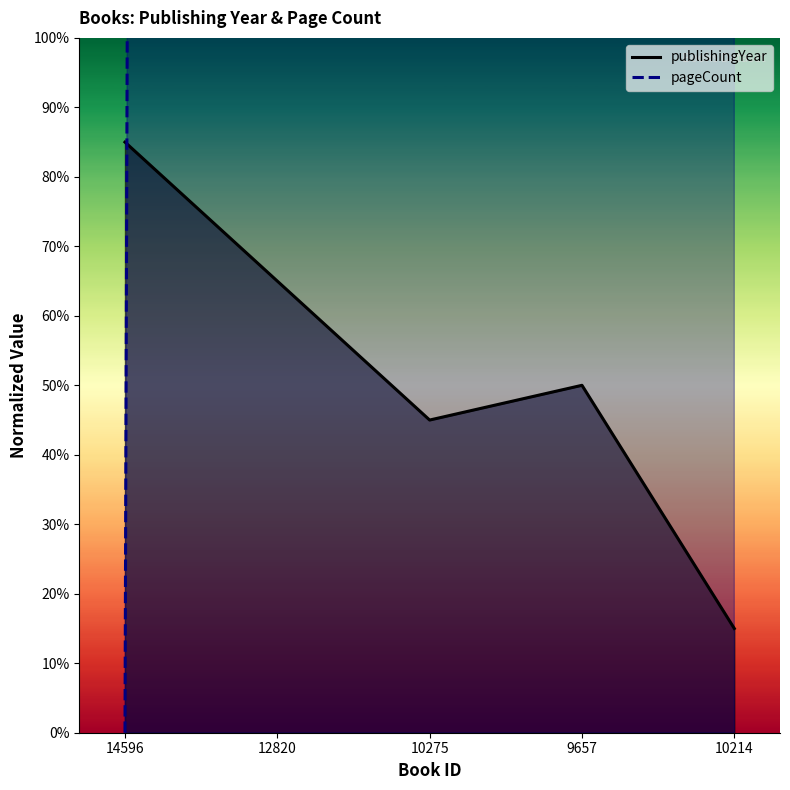

How many interior local peaks does the pageCount series have?

1